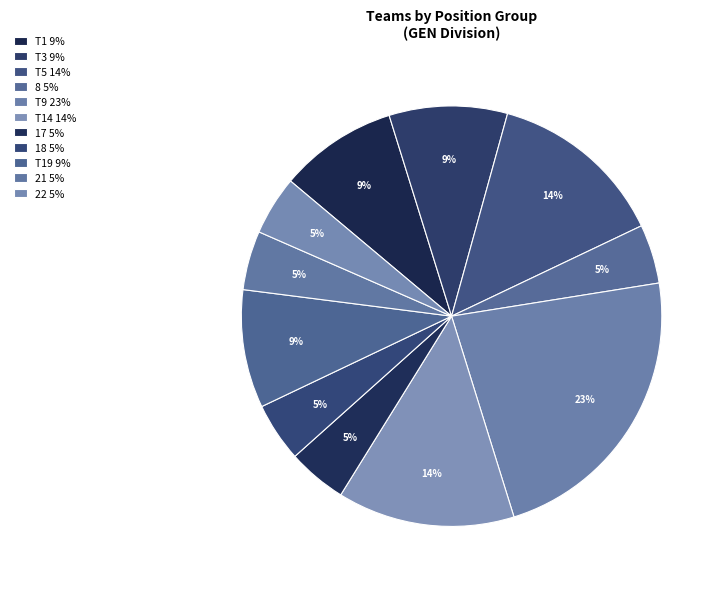

Is there any slice that represents more than half of the pie?

No